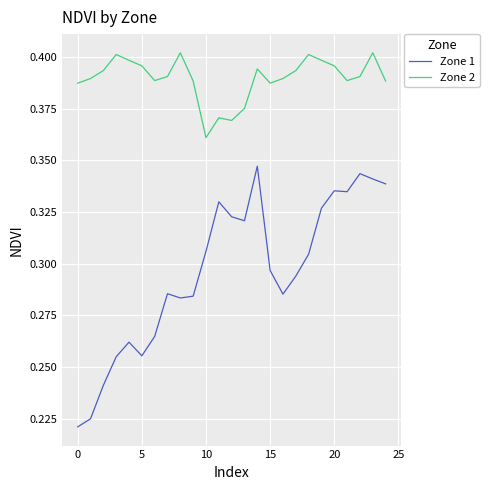

True or false: Zone 2 and Zone 1 cross at least once.

False